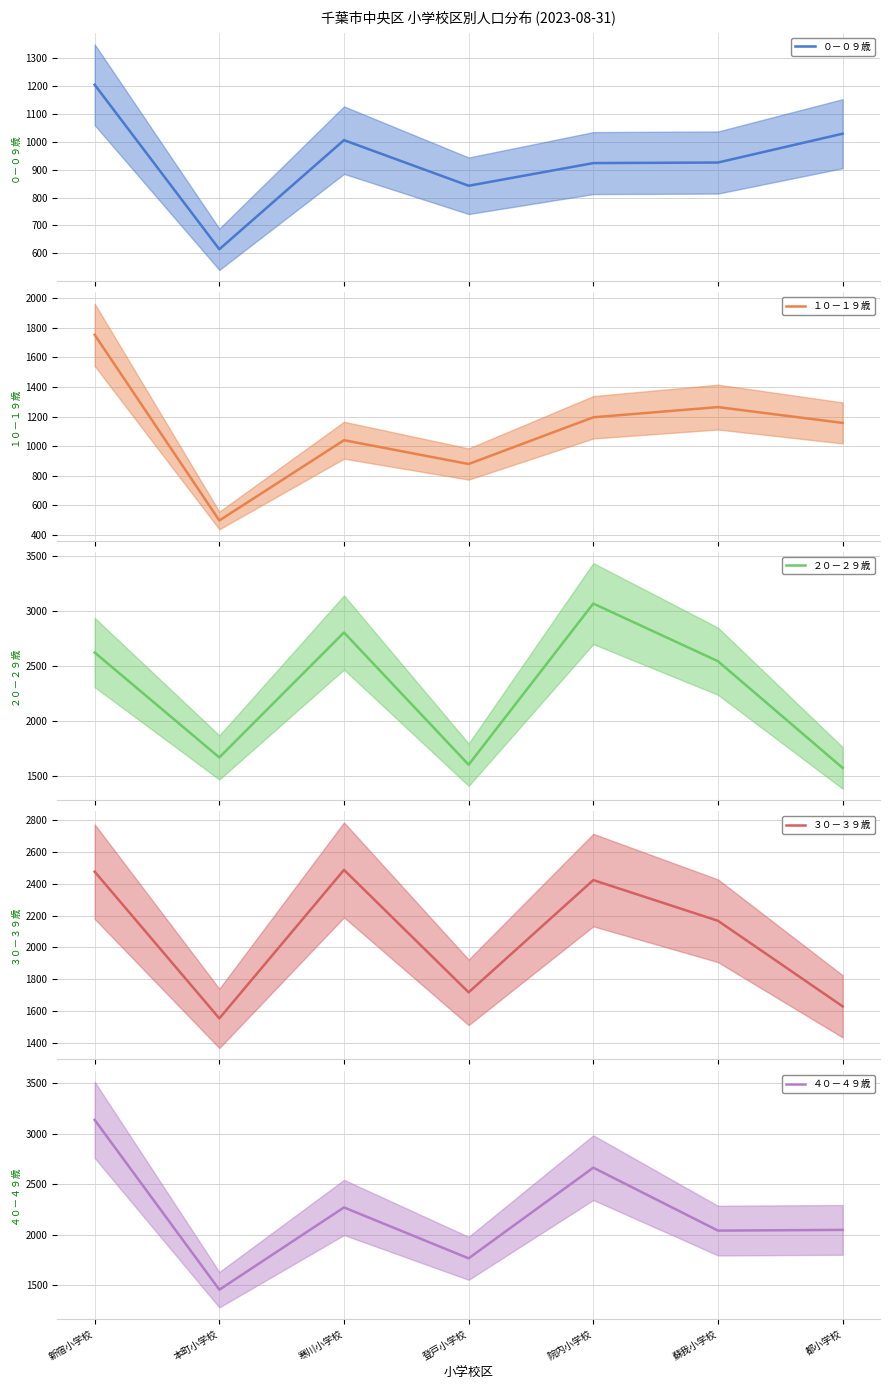

At which category is the sum across all series the highest?

新宿小学校